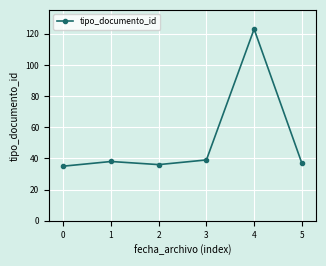

Is this an area chart (filled region under the line)?

No